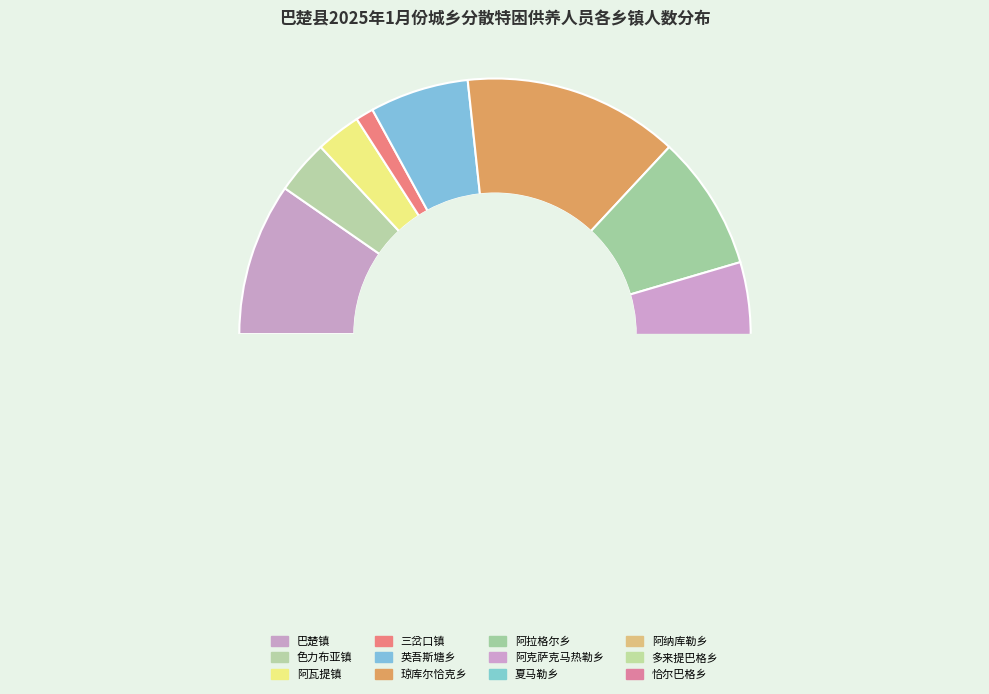

What is the smallest slice in the pie chart?

三岔口镇